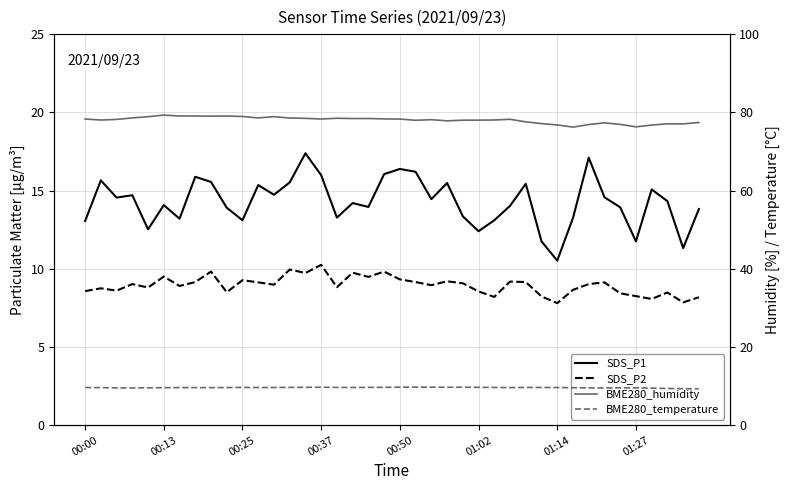

How many BME280_temperature values are between 9 and 10?

40